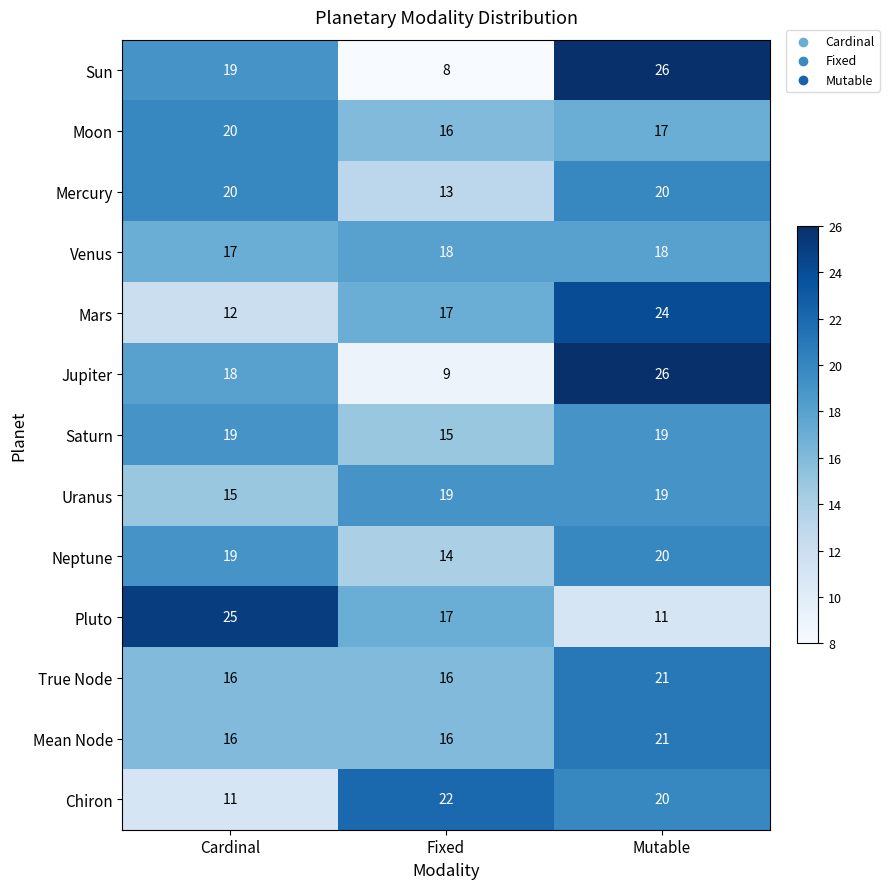

What is the lowest value of the Pluto series?

11